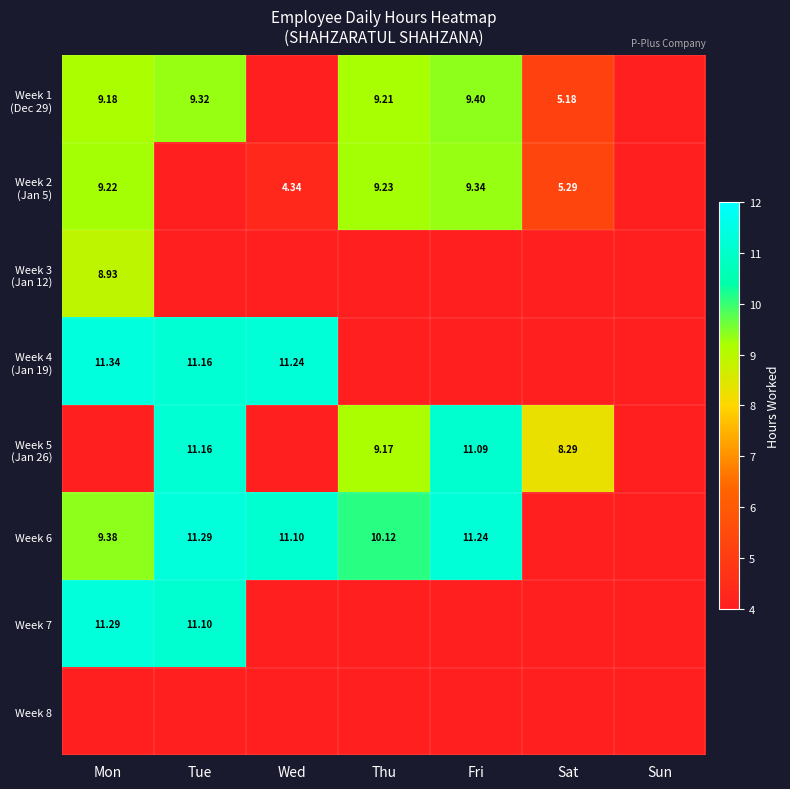

Which series has the largest total across all categories?

Week 6